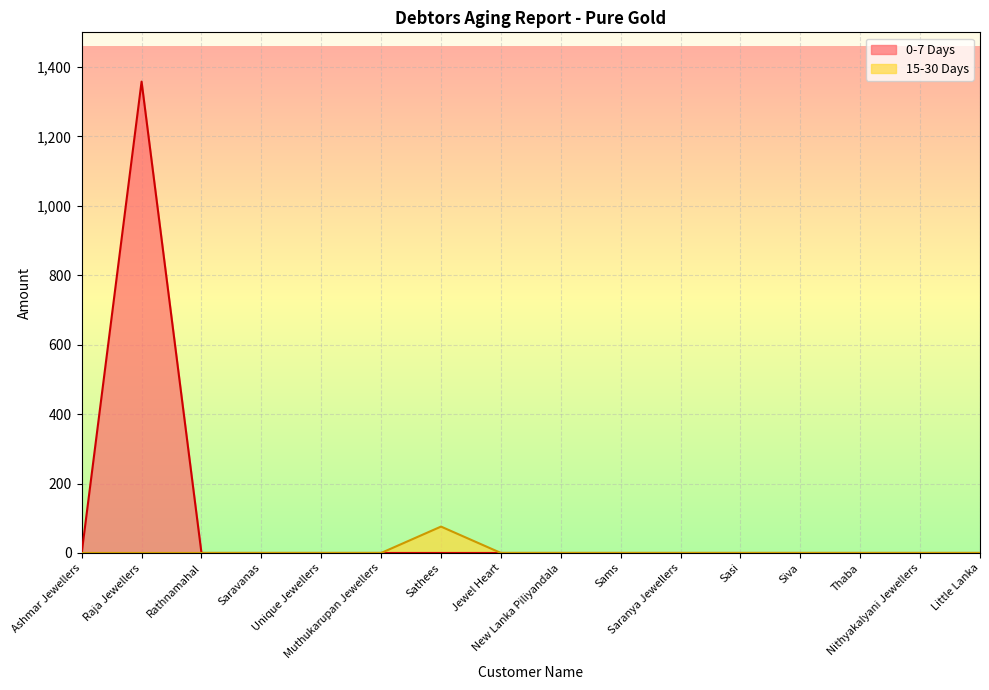

Rank the categories by 0-7 Days value from highest to lowest.

Raja Jewellers, Ashmar Jewellers, Rathnamahal, Saravanas, Unique Jewellers, Muthukarupan Jewellers, Sathees, Jewel Heart, New Lanka Piliyandala, Sams, Saranya Jewellers, Sasi, Siva, Thaba, Nithyakalyani Jewellers, Little Lanka